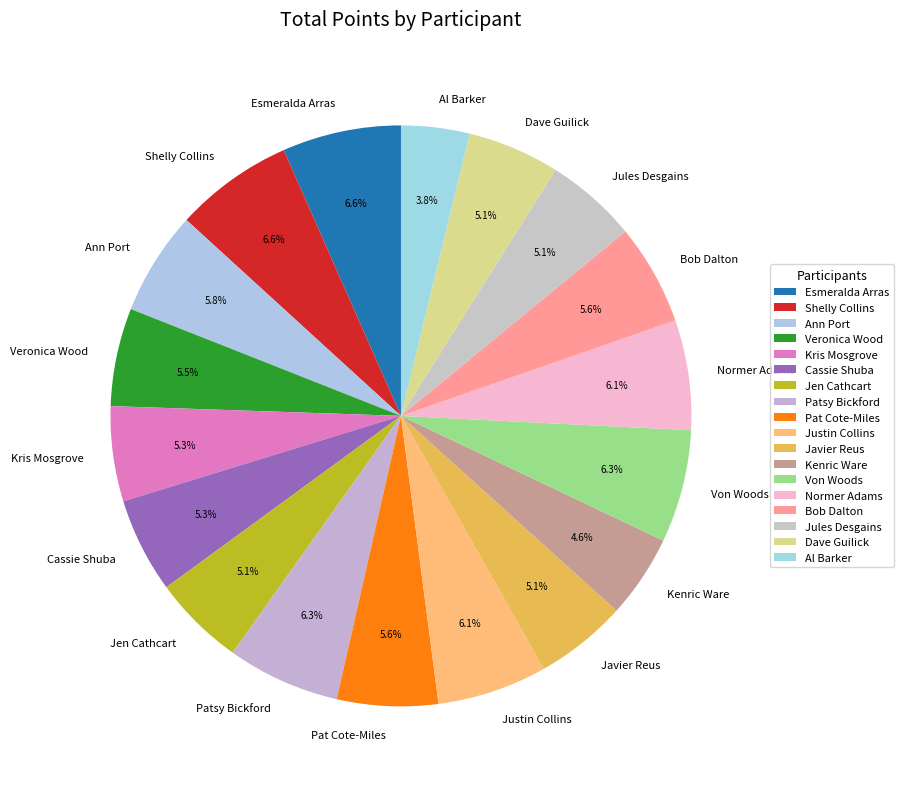

Approximately how many times larger is the value at Veronica Wood compared to Normer Adams?

0.9